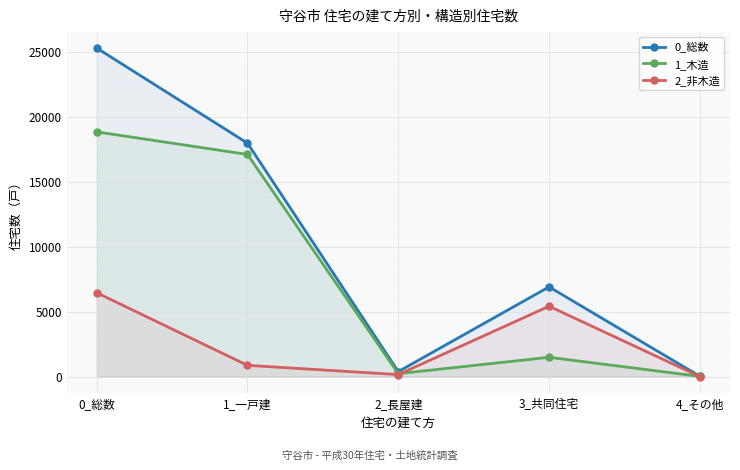

True or false: 1_木造 has more than 1 points higher than both neighbors.

False